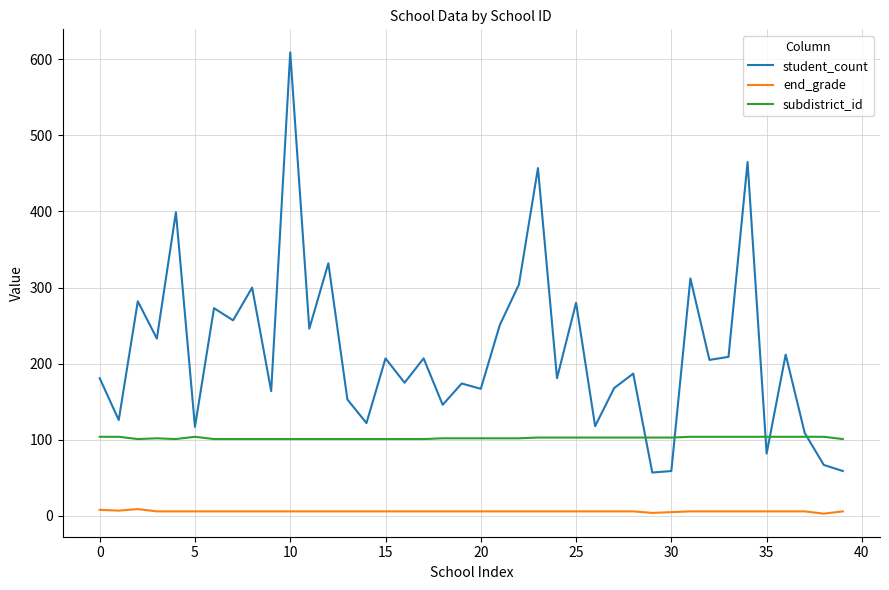

Which series has the largest range (max minus min)?

student_count